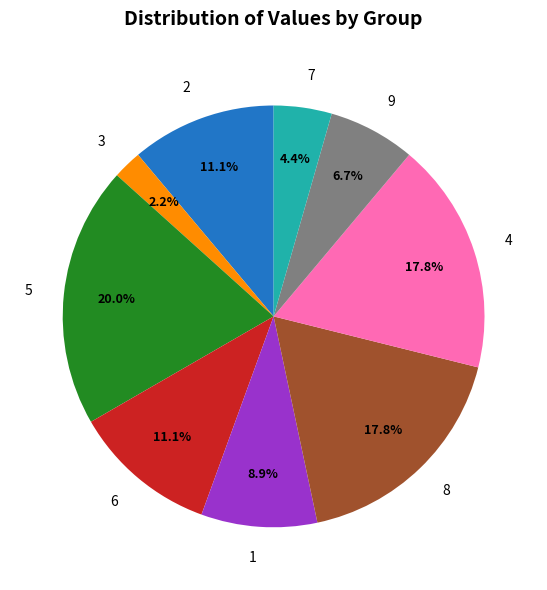

How much of the chart is everything except 7?

95.6%